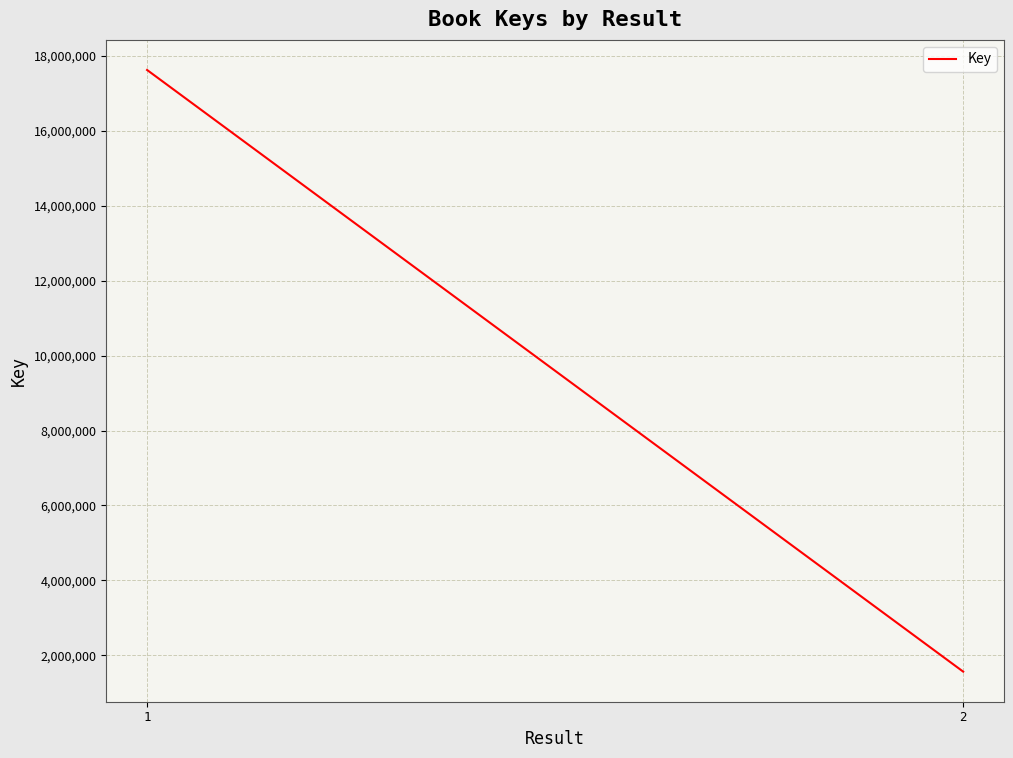

Reading left to right, what are all the values shown in this chart?

1=17629208	2=1560705